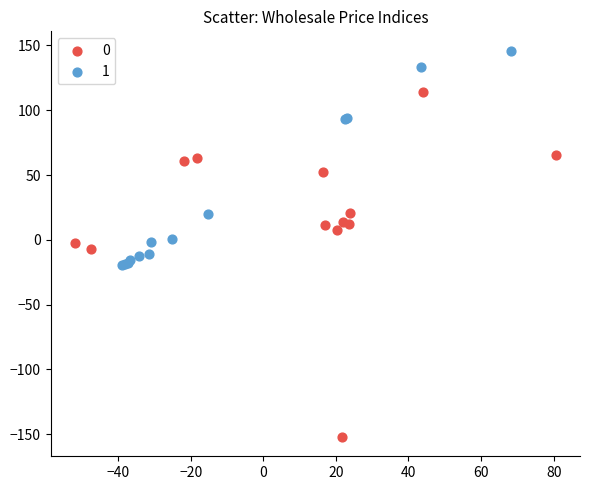

What are all the series names shown in the legend?

0, 1